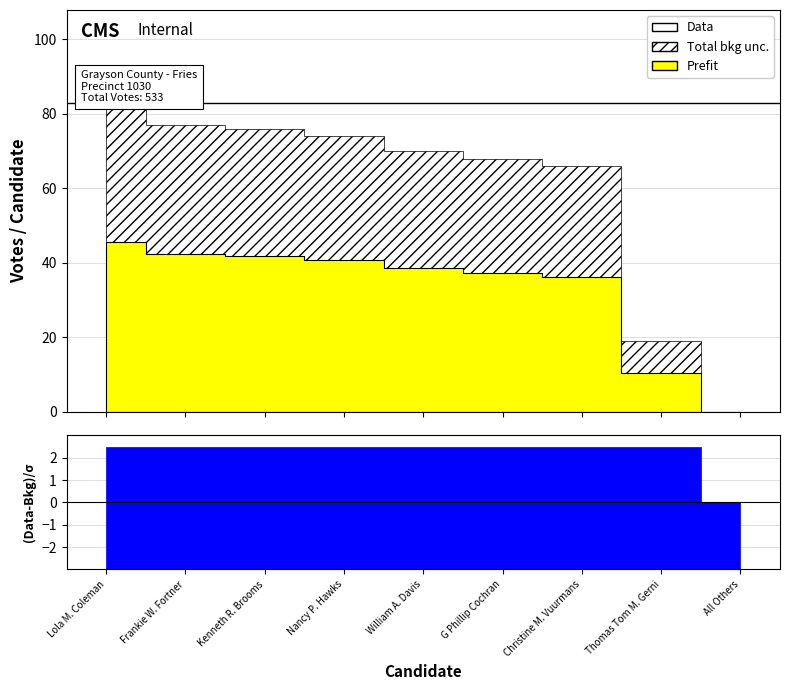

At which label does Total bkg unc. reach its peak?

Lola M. Coleman